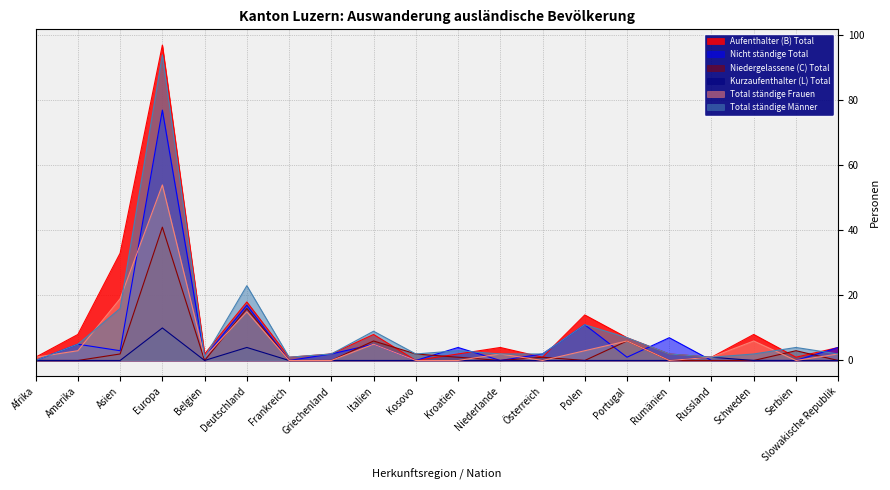

How many values in the Total ständige Frauen series exceed 2?

8